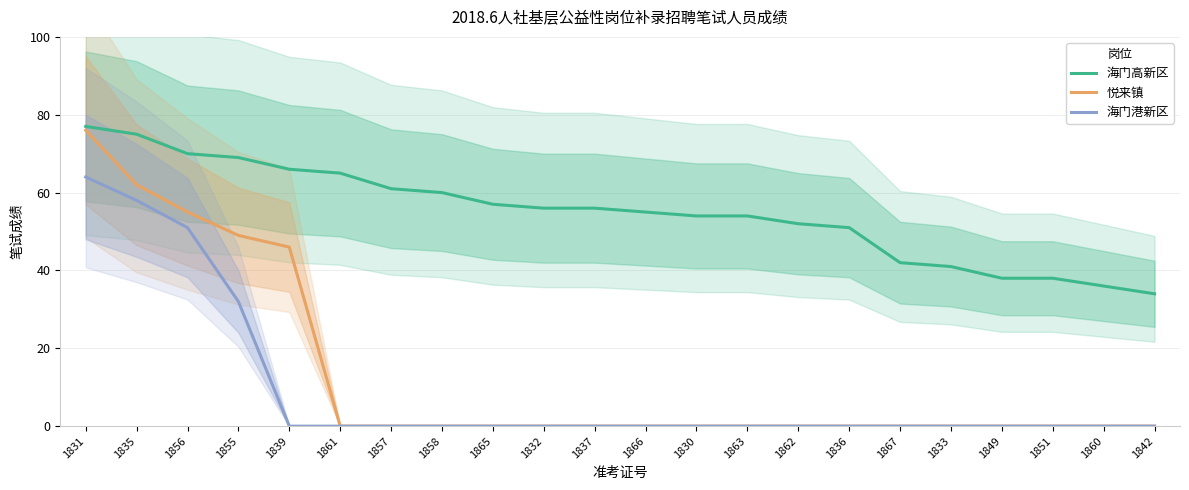

Reading left to right, transcribe all the data shown in this chart.

海门高新区: 77	75	70	69	66	65	61	60	57	56	56	55	54	54	52	51	42	41	38	38	36	34
悦来镇: 76	62	55	49	46	0	0	0	0	0	0	0	0	0	0	0	0	0	0	0	0	0
海门港新区: 64	58	51	32	0	0	0	0	0	0	0	0	0	0	0	0	0	0	0	0	0	0